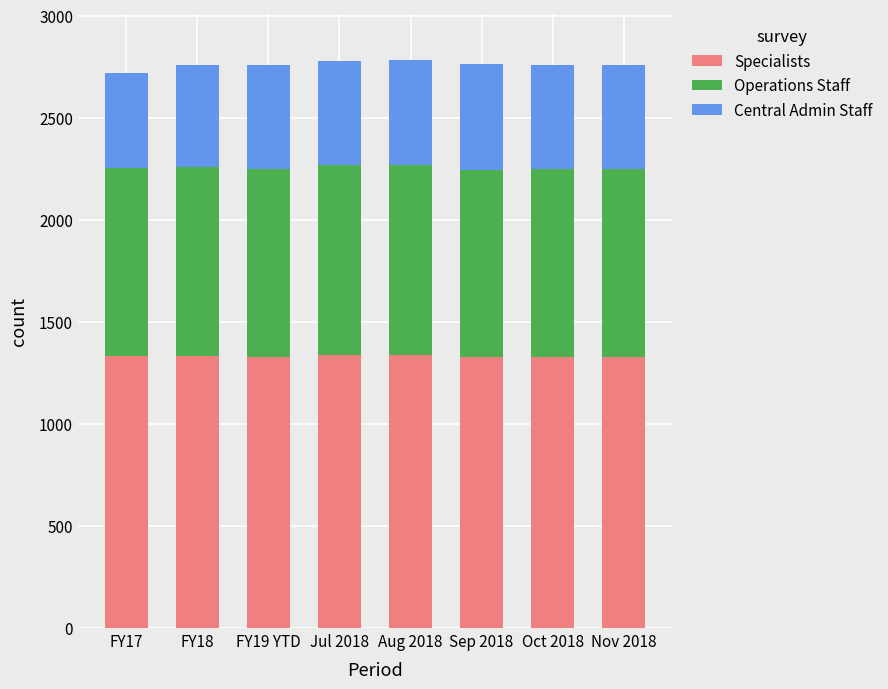

True or false: Specialists has a value of 2301 at Nov 2018.

False